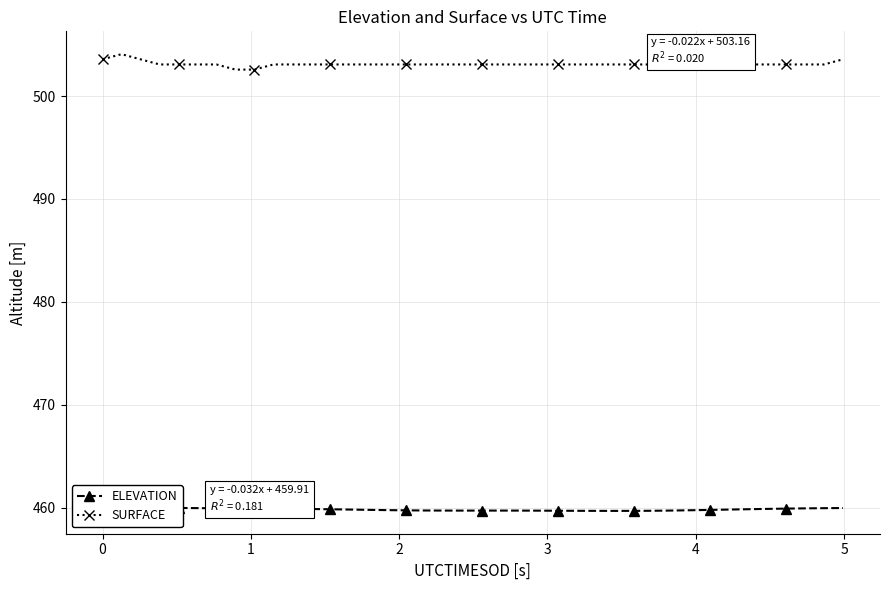

What is the value of the SURFACE point at the 12th from the left?

503.1